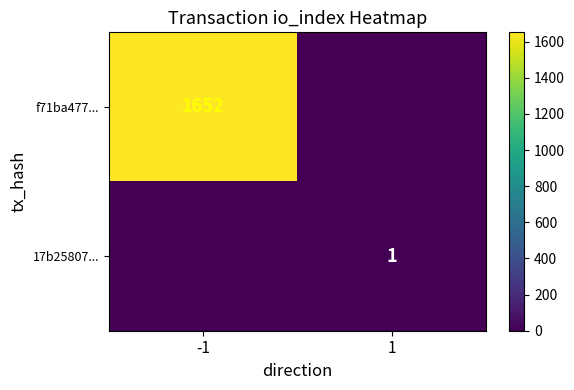

True or false: f71ba477... has a value of 1652 at -1.

True